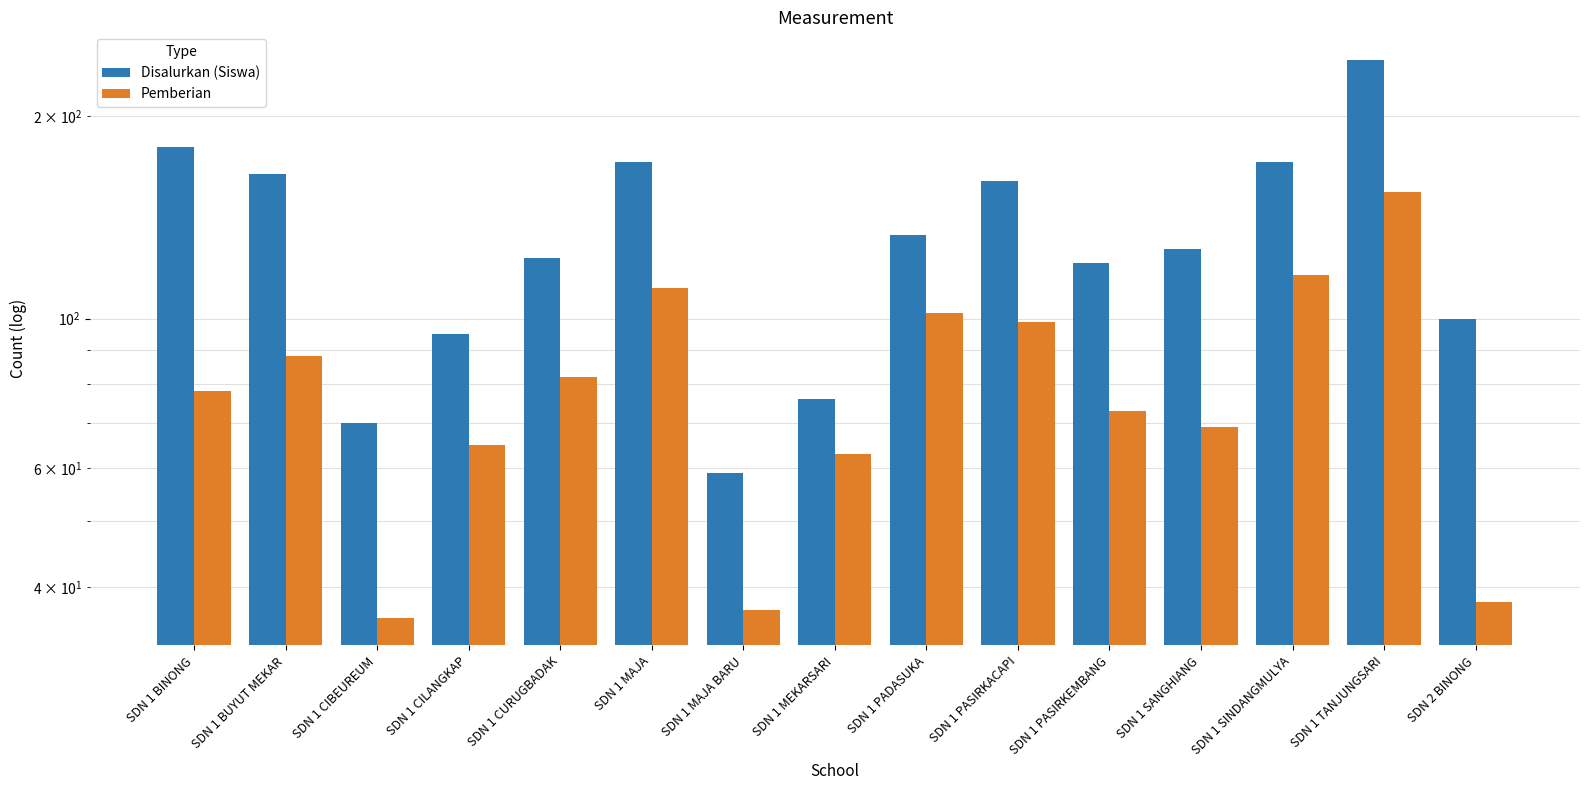

What value does the Pemberian series have at SDN 1 SINDANGMULYA, to the nearest 5?

115